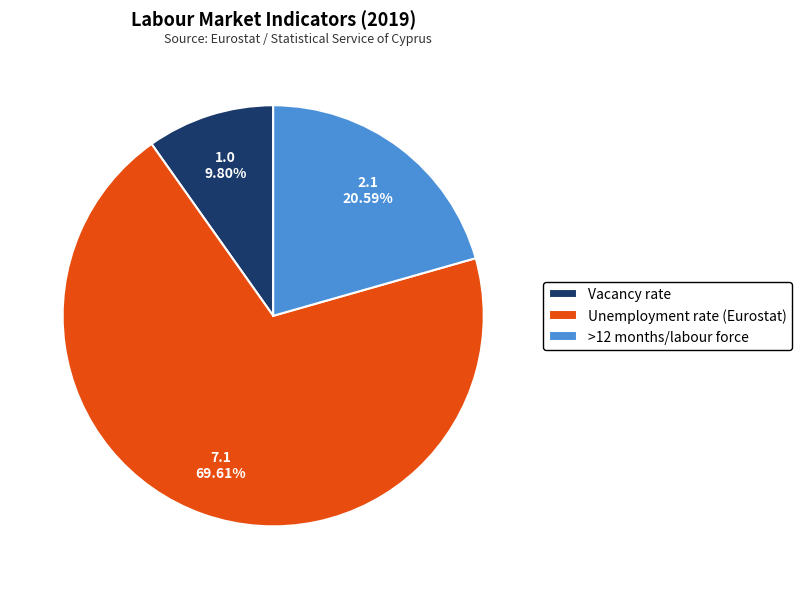

How many slices are in this pie chart?

3